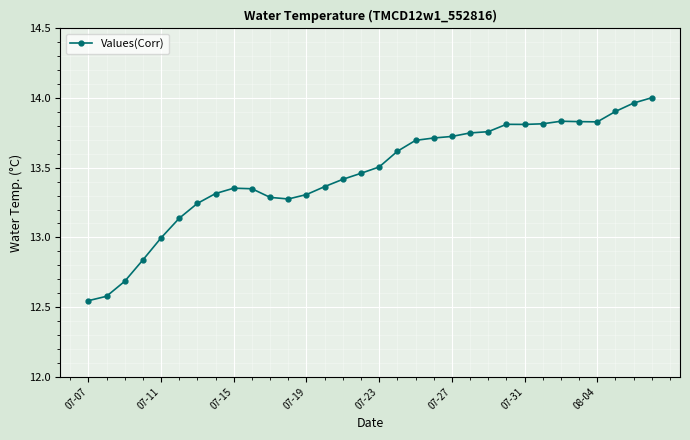

What is the sum of all values?

430.7